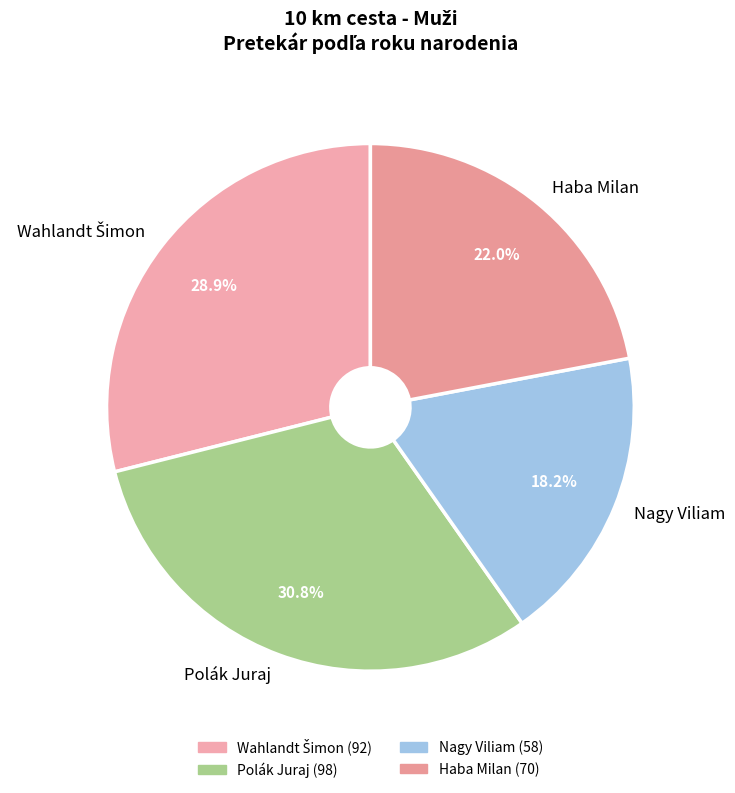

Which slice is the smallest?

Nagy Viliam